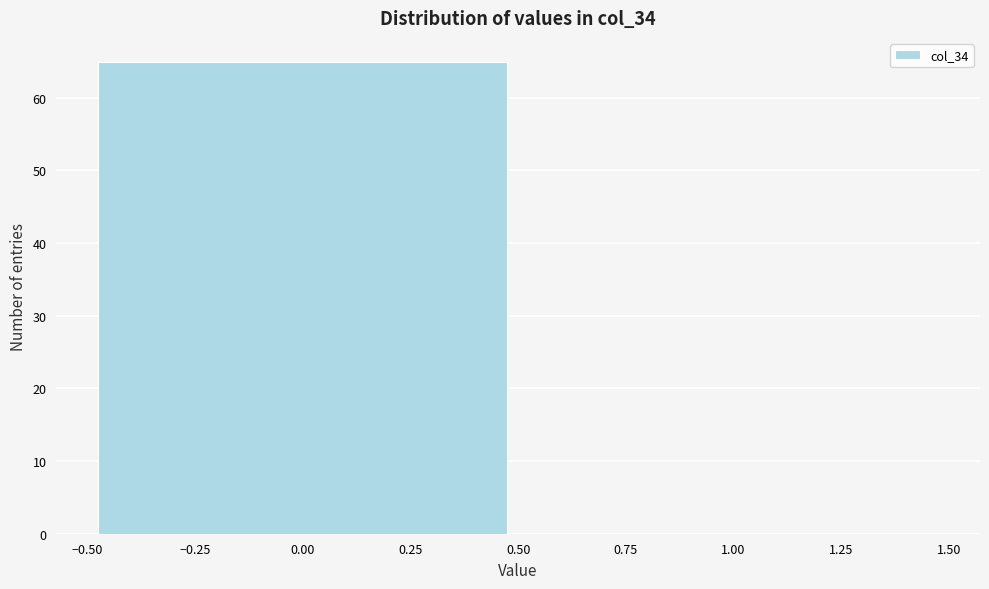

Reading left to right, list every bar in this chart as the range it spans on the x-axis followed by its height. The values are not printed on the chart, so give them approximately, as read against the axis.

-0.50 to 0.50: 65
0.50 to 1.50: 0